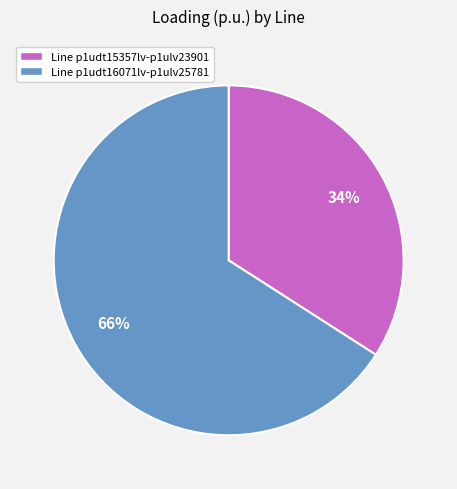

Which category has the smallest portion of the pie?

Line p1udt15357lv-p1ulv23901